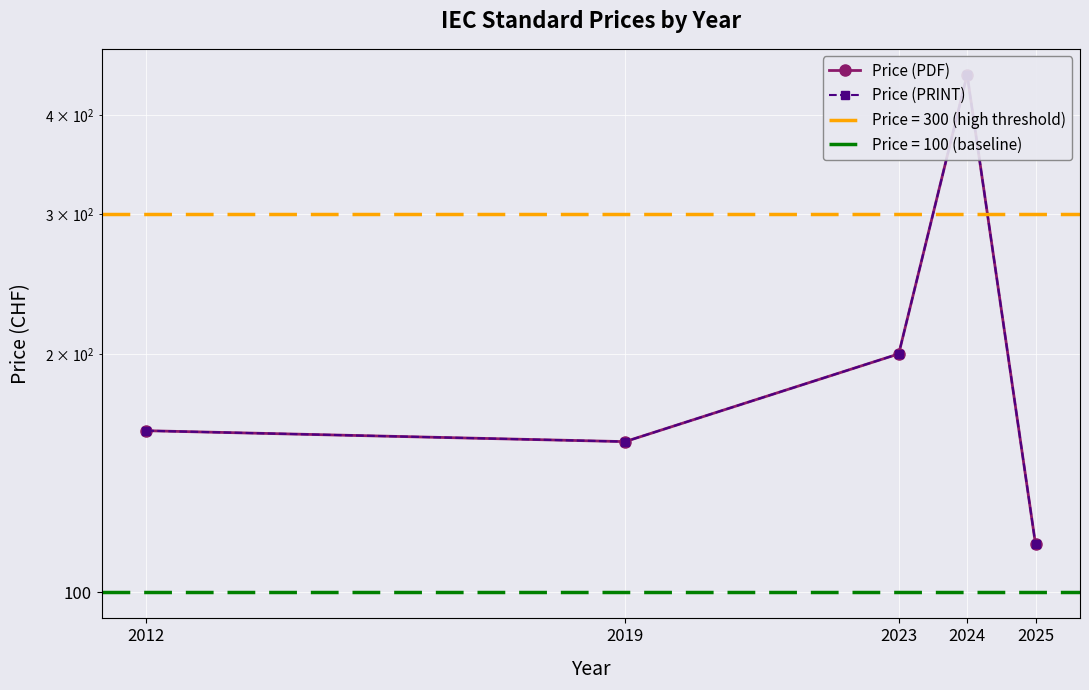

List the labels in order of Price (PRINT) value, largest first.

2024, 2023, 2012, 2019, 2025